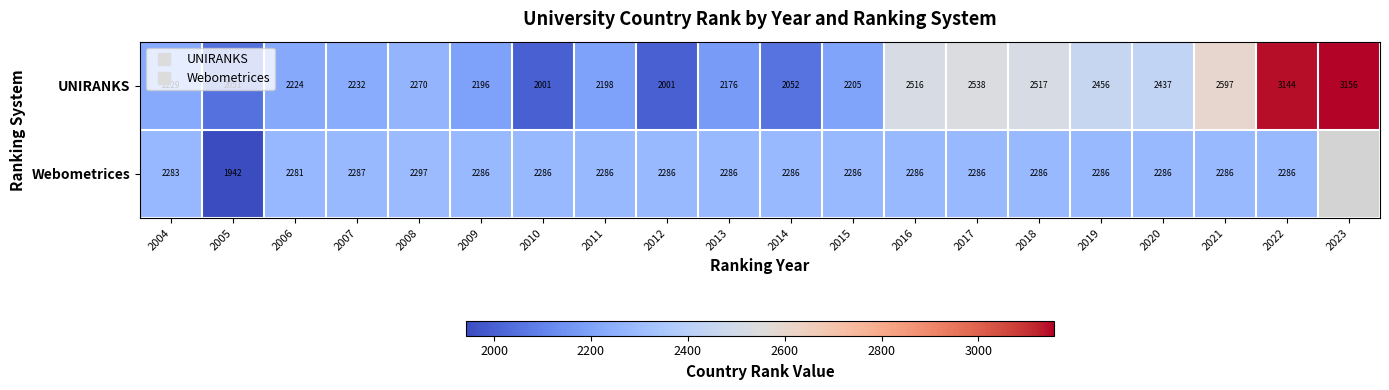

Which label corresponds to the smallest value in the chart?

2005